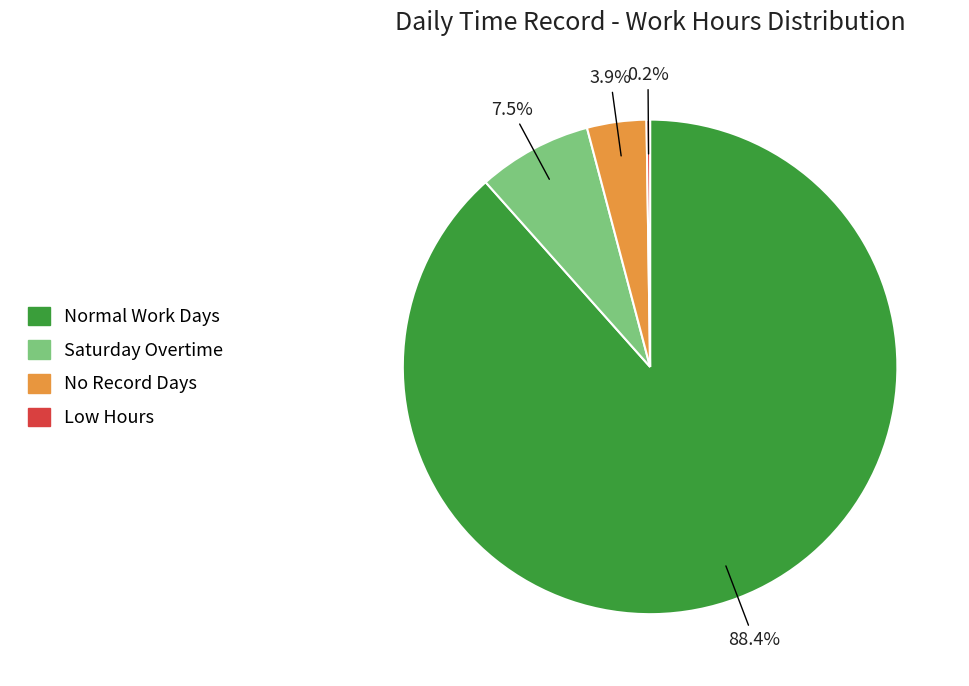

Does any single category account for the majority?

Yes